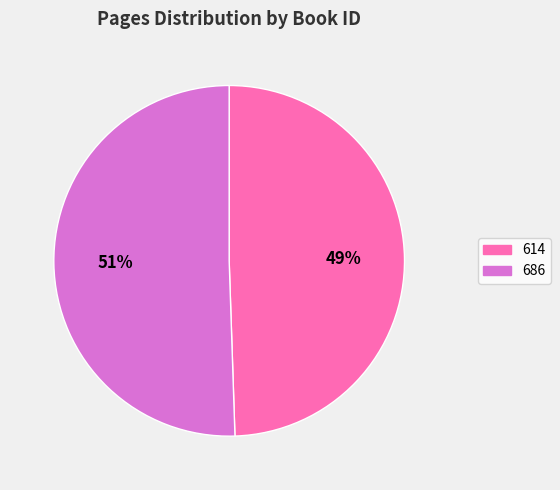

What is the smallest slice in the pie chart?

614